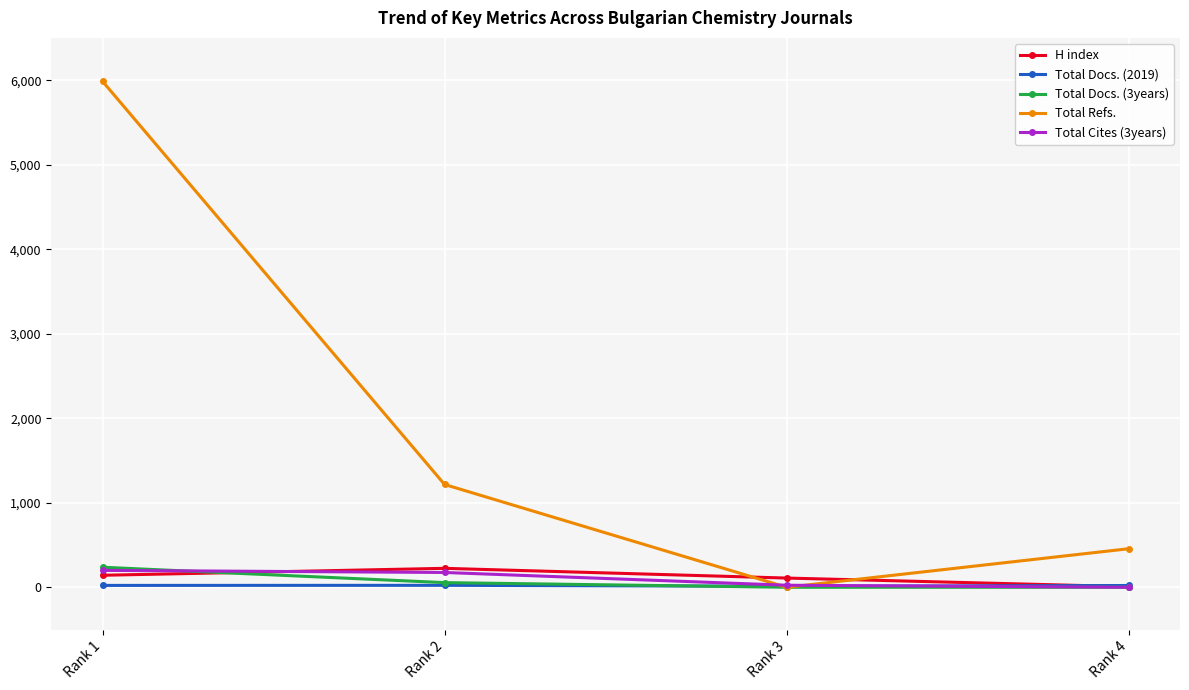

At how many categories does at least one series exceed 3971?

1